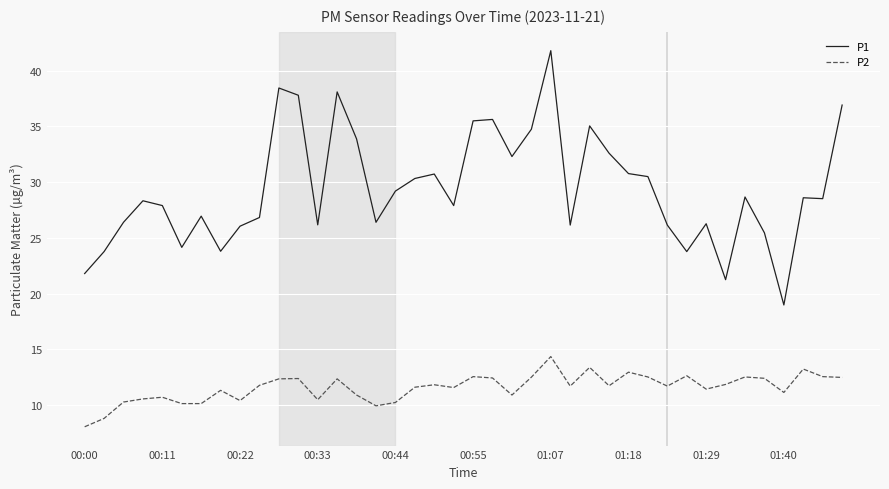

Rank the series by their maximum value, from lowest to highest.

P2, P1